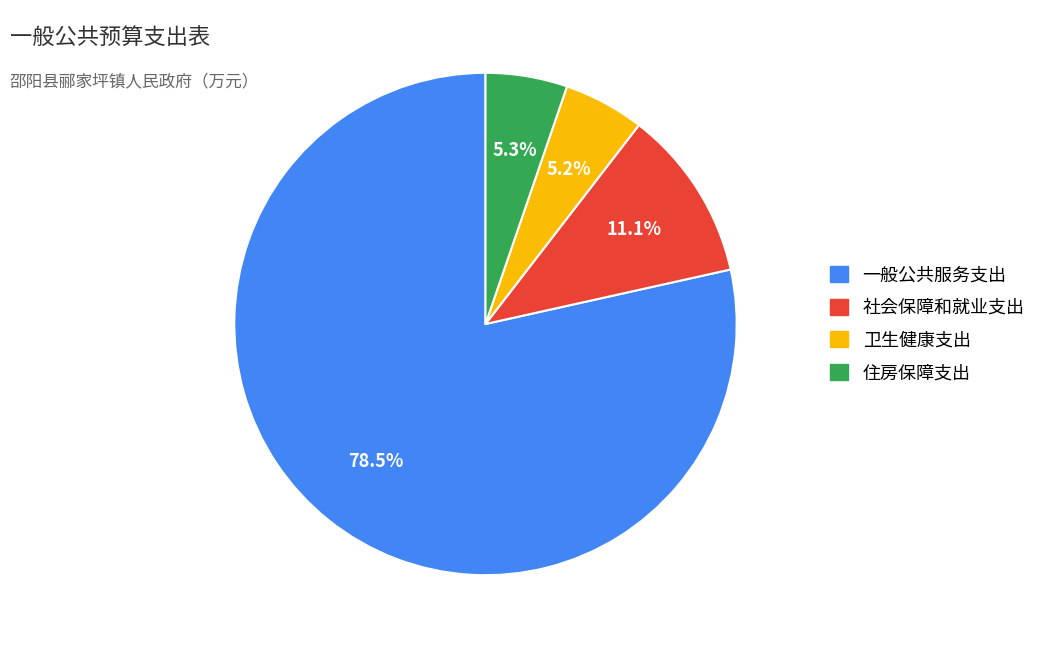

What percentage do 卫生健康支出 and 社会保障和就业支出 together represent?

16.3%